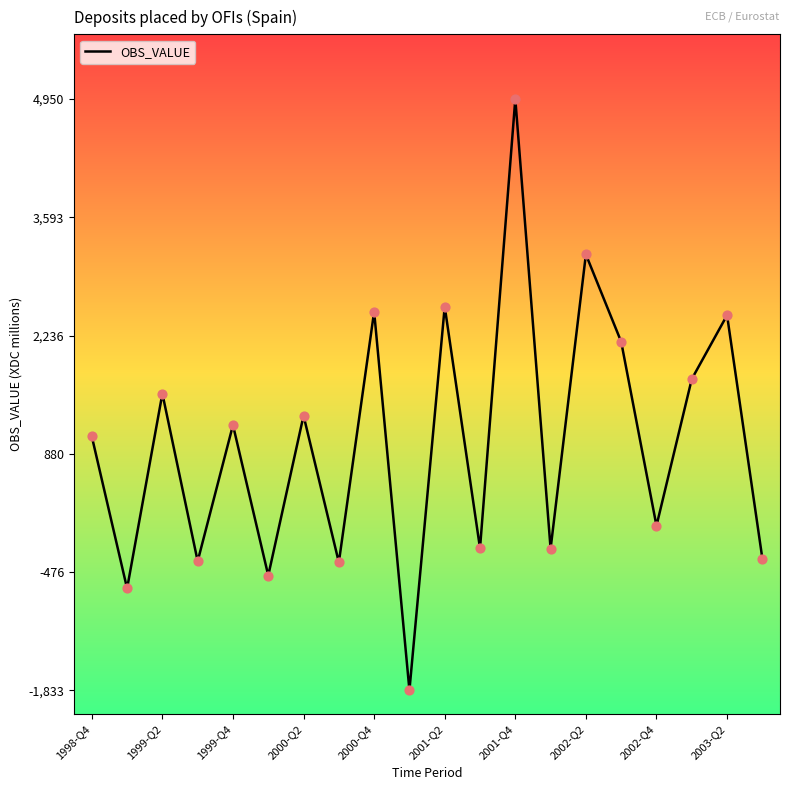

What is the greatest value displayed?

4950